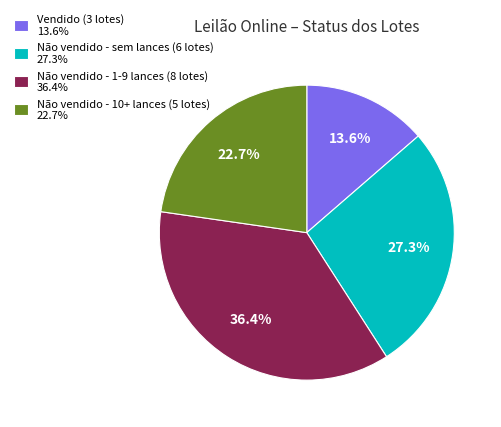

Rank the categories by value from highest to lowest.

Não vendido - 1-9 lances (8 lotes) 36.4%, Não vendido - sem lances (6 lotes) 27.3%, Não vendido - 10+ lances (5 lotes) 22.7%, Vendido (3 lotes) 13.6%